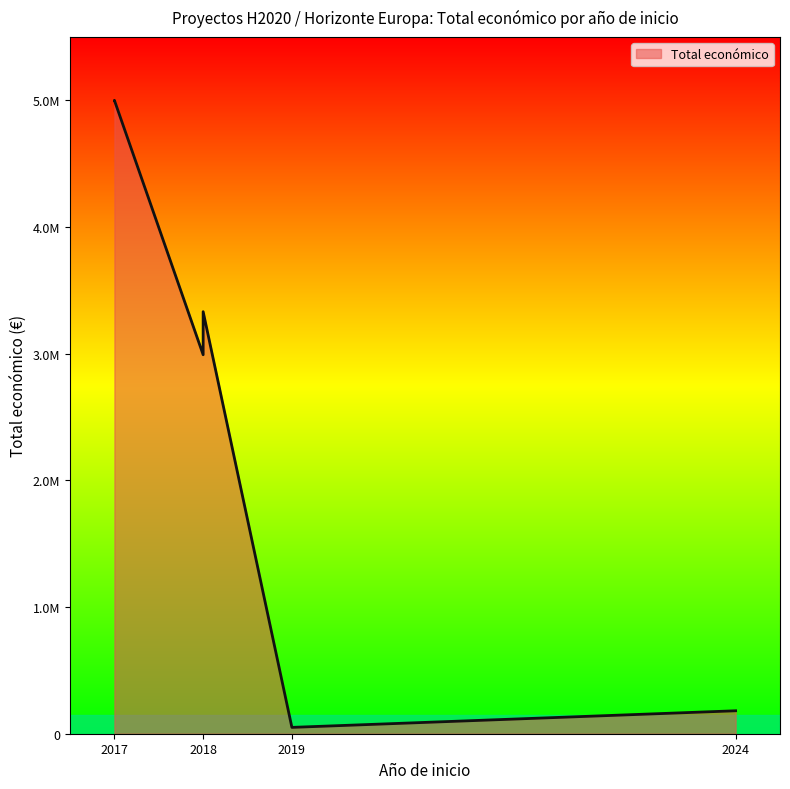

True or false: the data shows 5064241 at 2018.

False